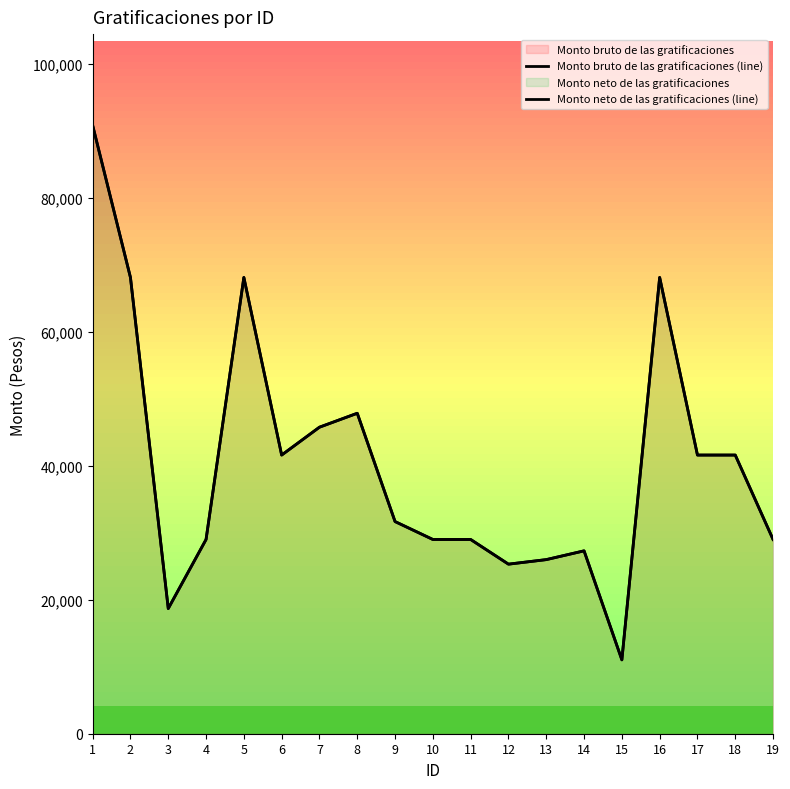

What is the difference between the maximum and minimum values in the Monto neto de las gratificaciones (line) series?

79784.0